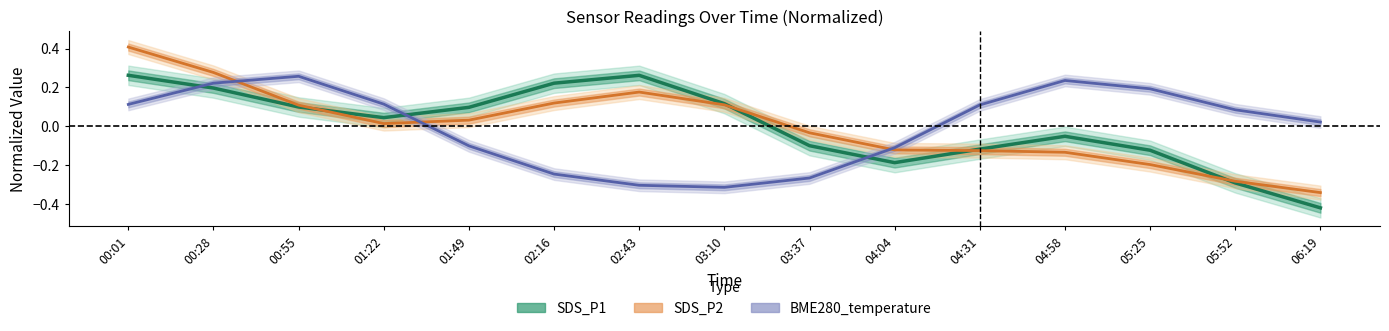

What is the spread (max minus min) of values at 05:25?

0.4